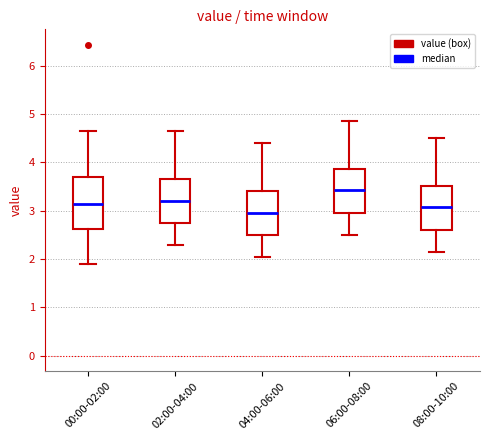

Which box's median line is the lowest?

04:00-06:00